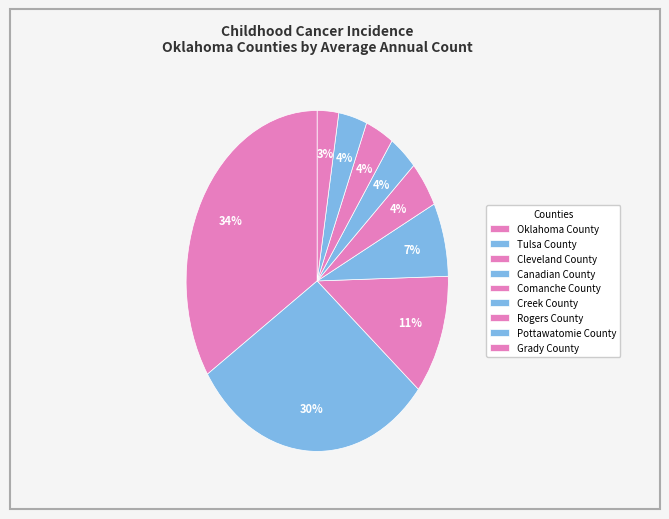

Is it true that Rogers County is 1% of the pie?

False